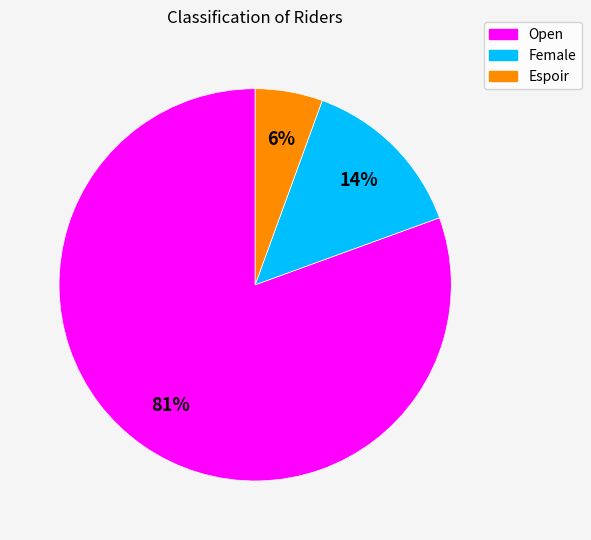

Which slice represents more than half of the pie?

Open